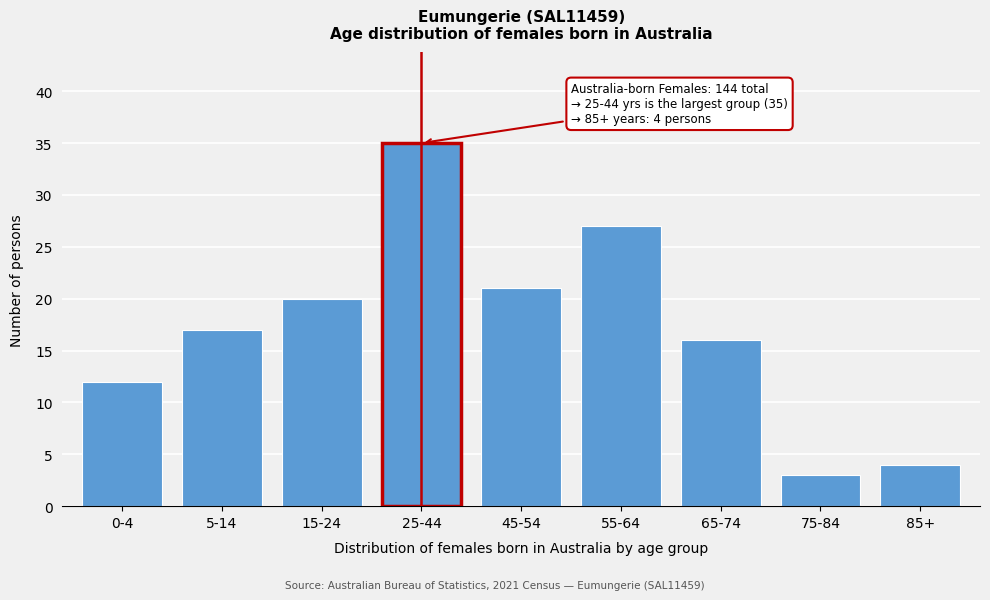

Reading left to right, what are all the values shown in this chart?

0-4=12	5-14=17	15-24=20	25-44=35	45-54=21	55-64=27	65-74=16	75-84=3	85+=4